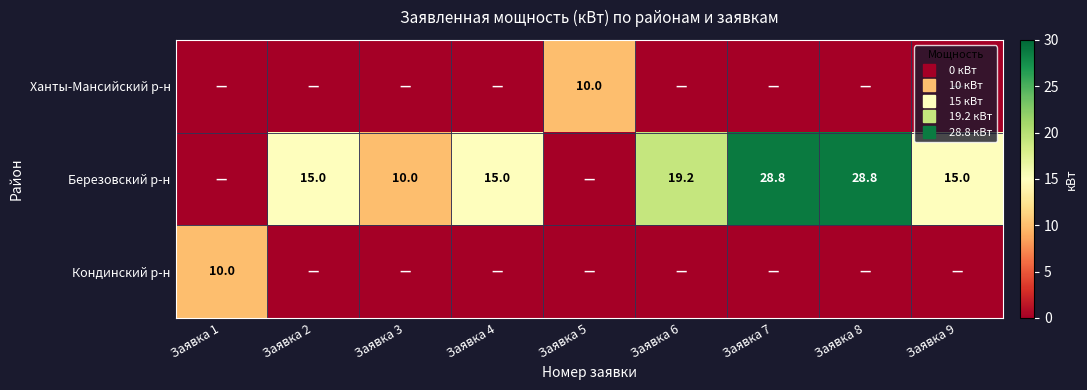

The value of Березовский р-н at Заявка 3 is 10.0. True or false?

True